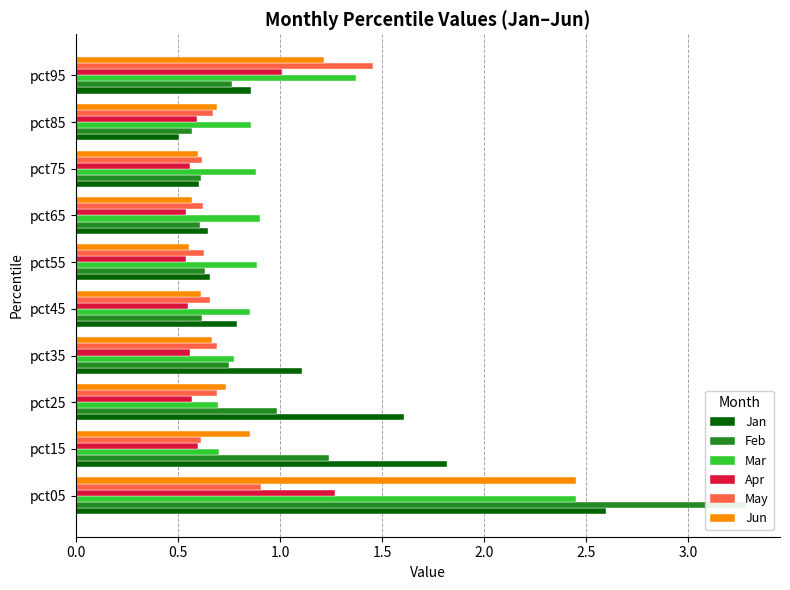

What is the value of the Apr bar at the 10th from the left?

1.0